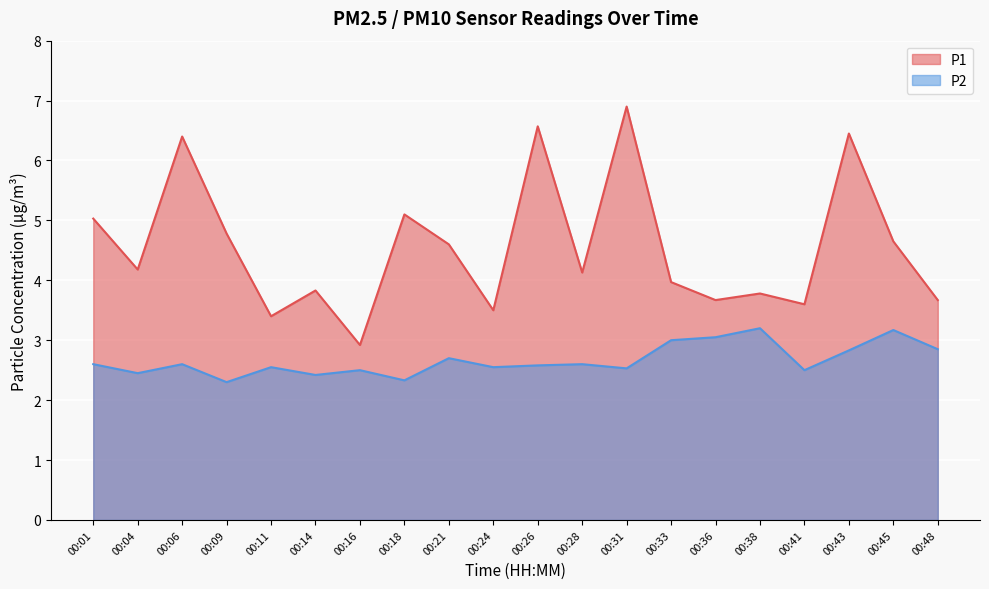

What is the approximate value of P2 at 00:43?

2.8